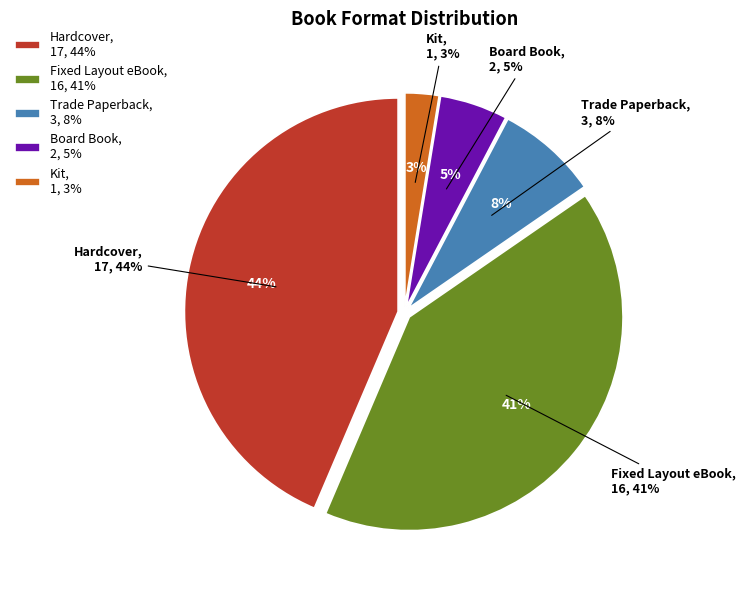

Is there any slice that represents more than half of the pie?

No